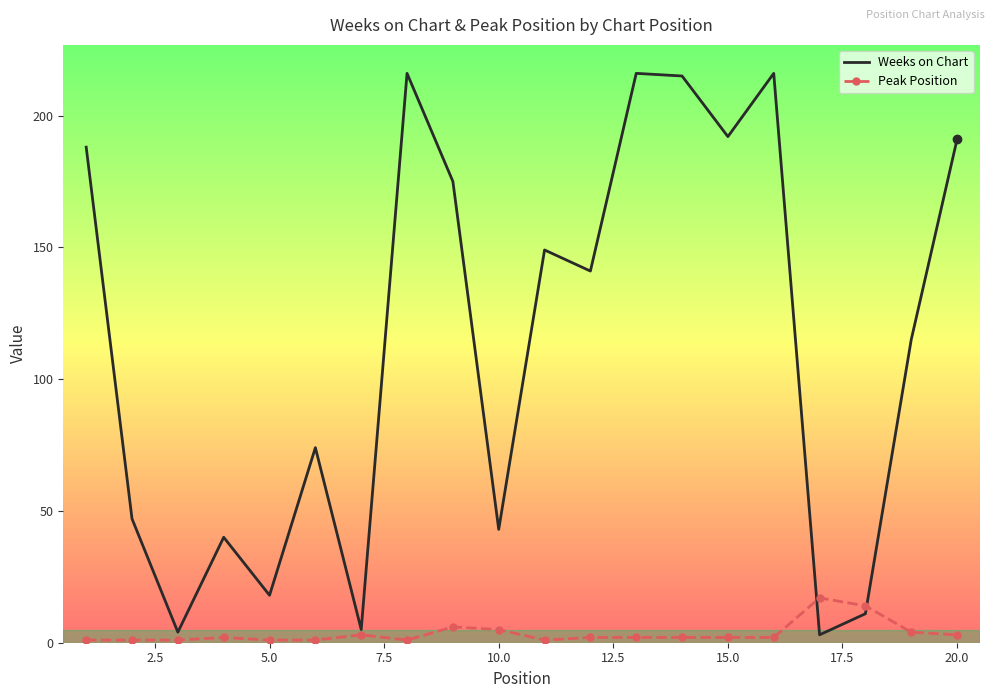

Which series has the largest total across all categories?

Weeks on Chart